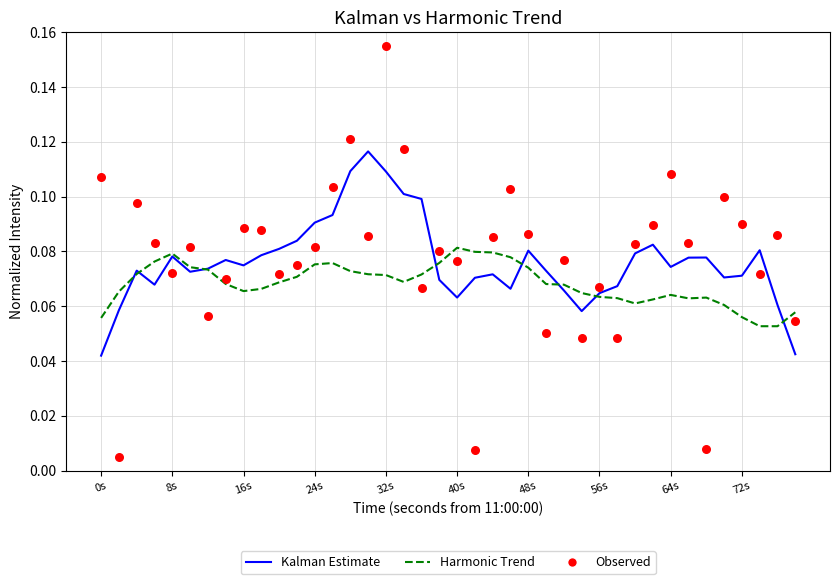

Which series contains the highest Y value?

Observed